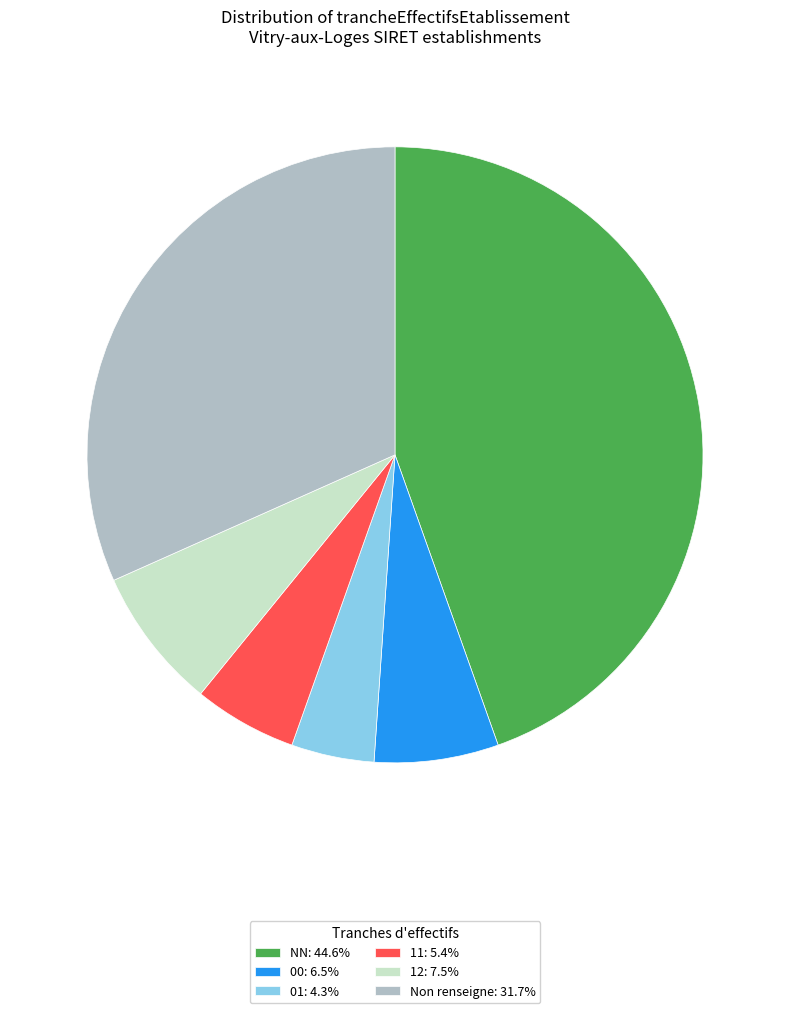

Is there any slice that represents more than half of the pie?

No